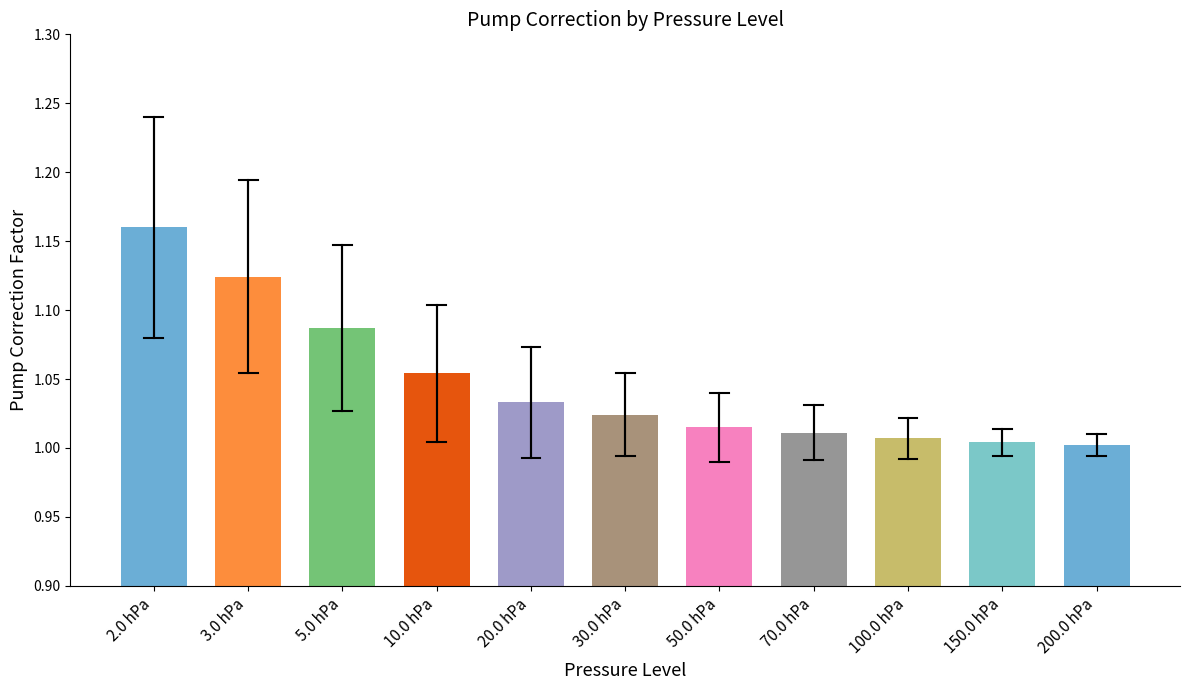

Which category has the highest value across all series?

2.0 hPa